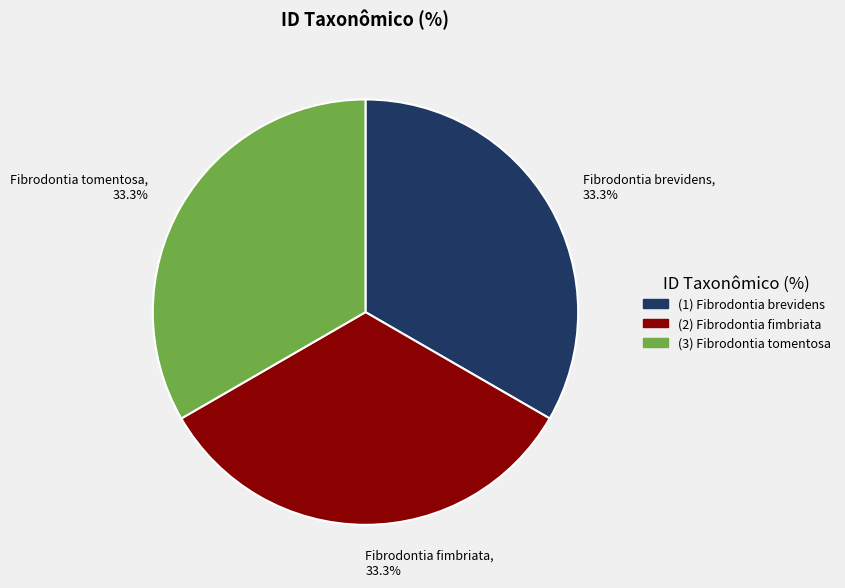

What is the ratio of the value at Fibrodontia fimbriata, 33.3% to the value at Fibrodontia brevidens, 33.3%?

1.0